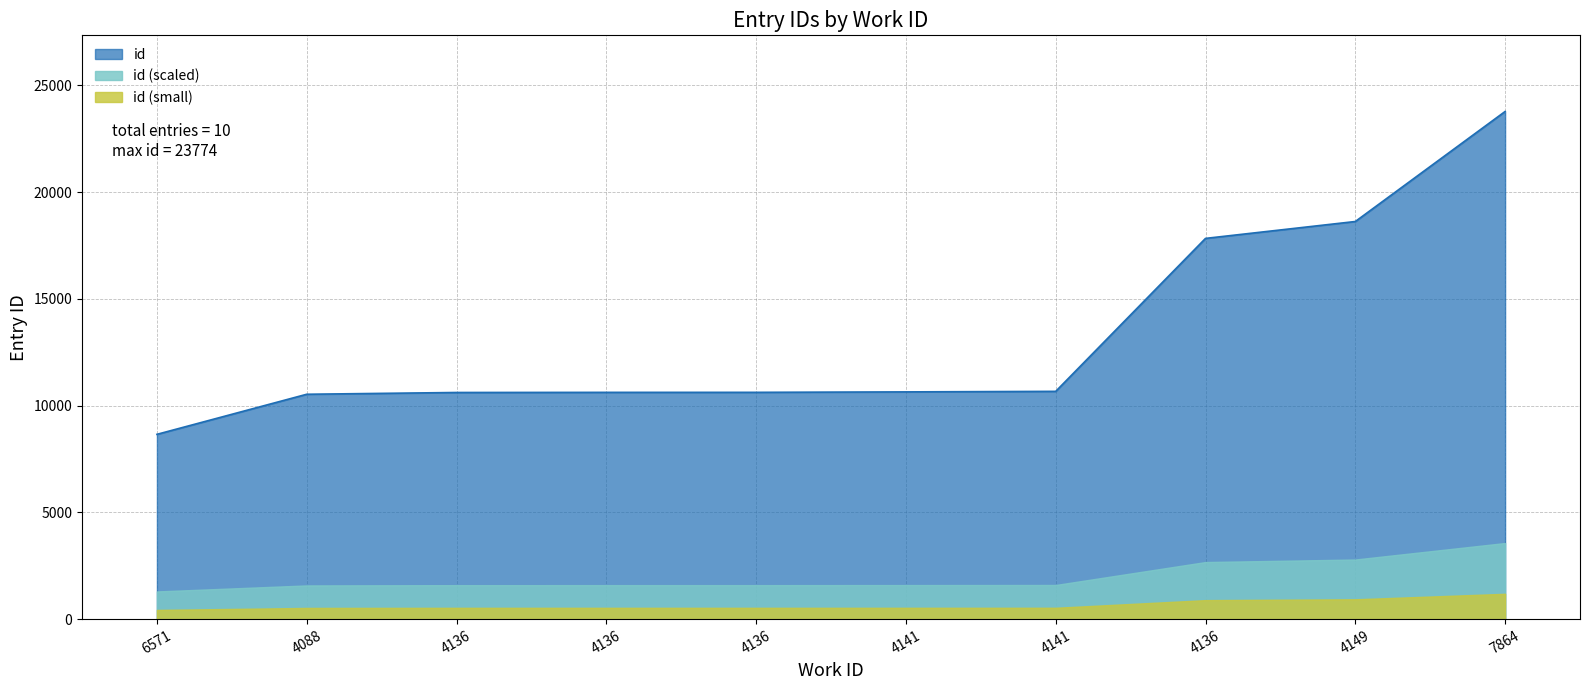

Which category has the lowest value across all series?

6571